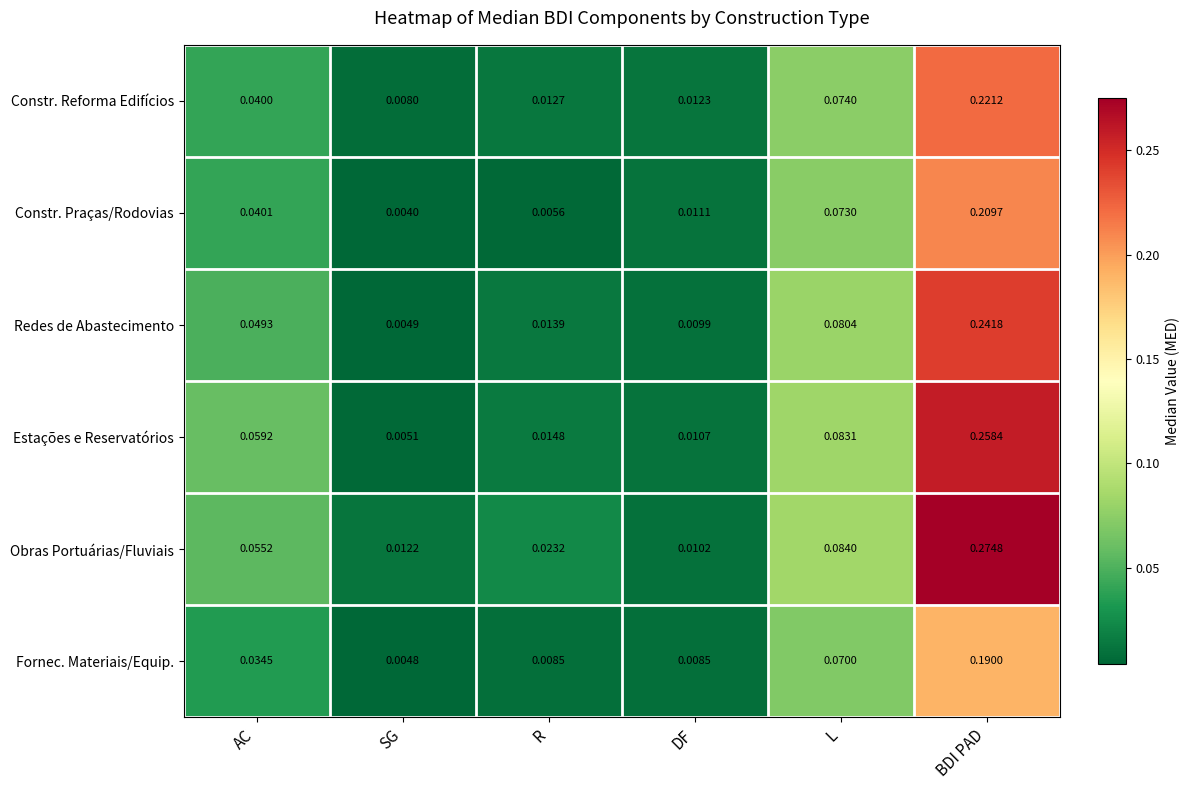

At how many categories does at least one series exceed 0?

6